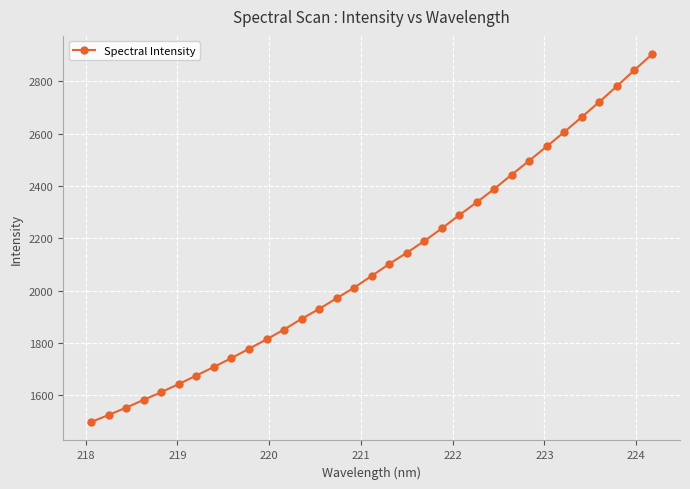

How many data points are less than 2056?

16